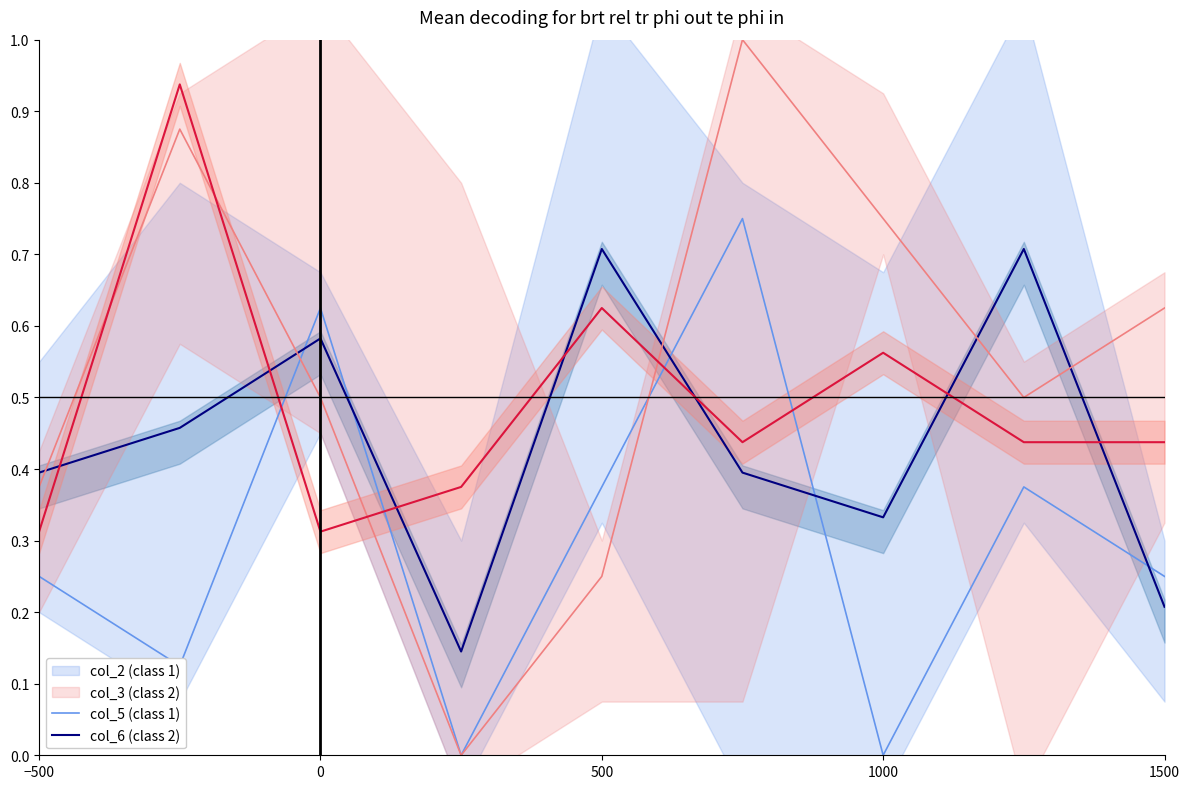

At how many categories does at least one series exceed 0?

9